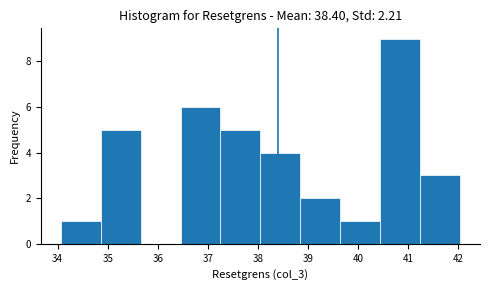

Over which range of the x-axis is the bar tallest?

40.4 to 41.2